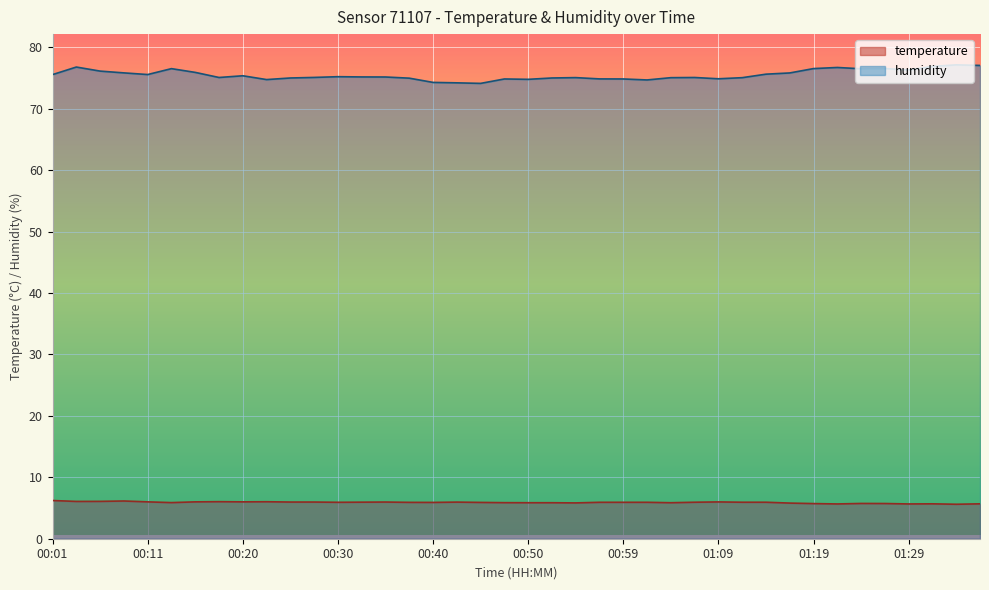

True or false: humidity and temperature intersect in this chart.

False